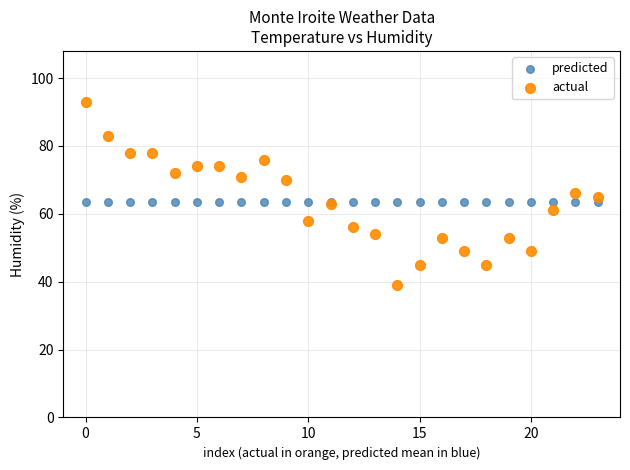

Which series contains the lowest Y value?

actual